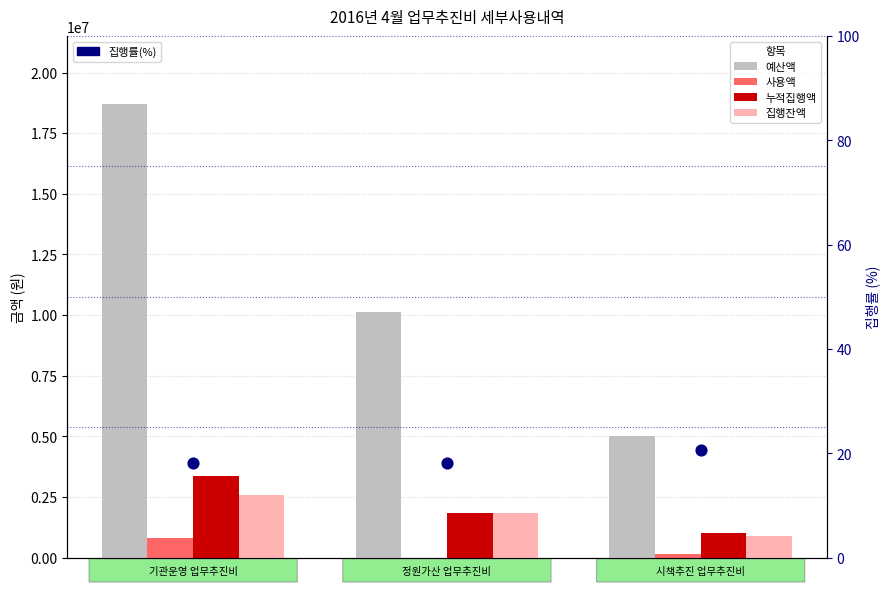

Which series has the largest total across all categories?

예산액